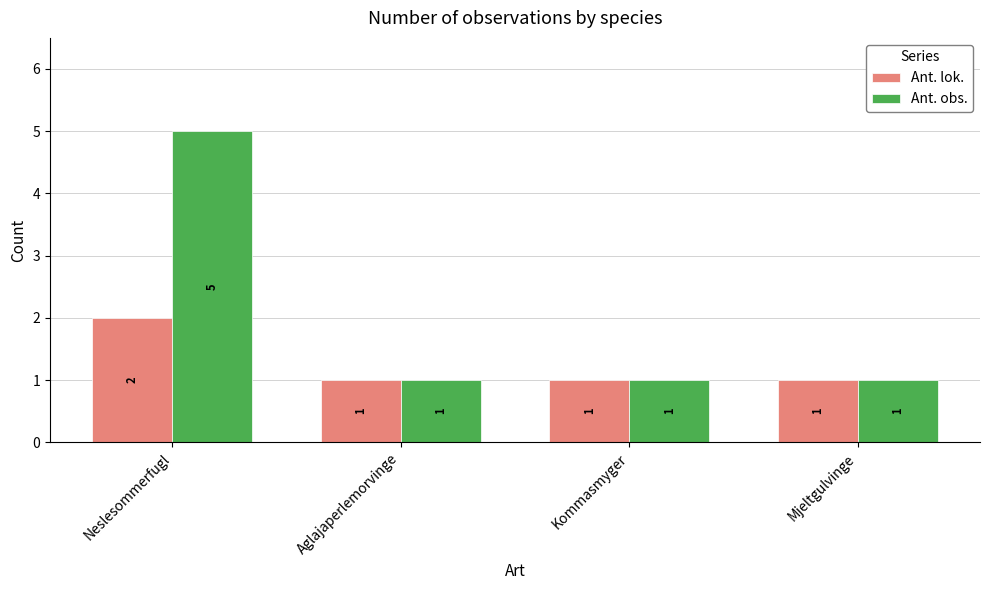

Rank the series by their maximum value, from lowest to highest.

Ant. lok., Ant. obs.